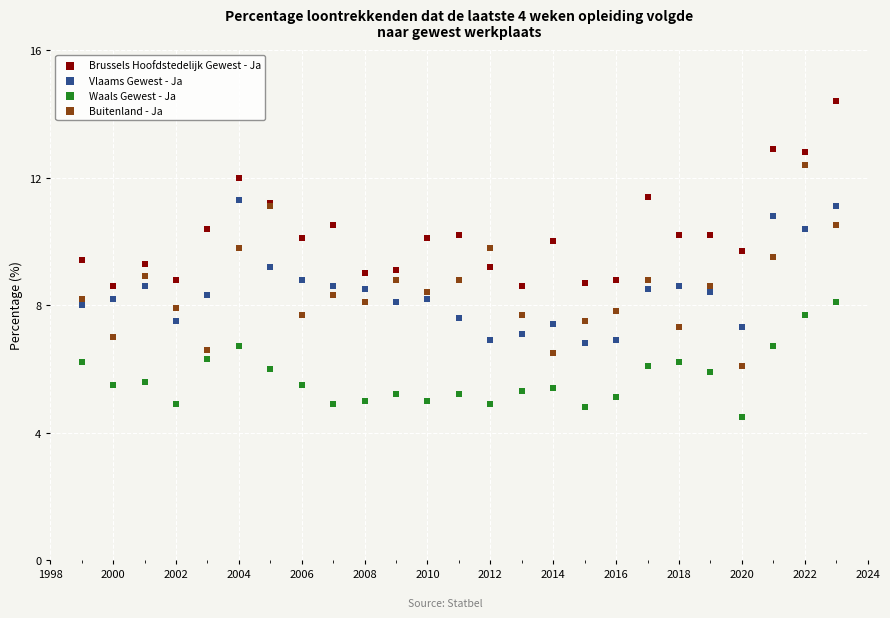

Which series reaches the maximum Y coordinate?

Brussels Hoofdstedelijk Gewest - Ja